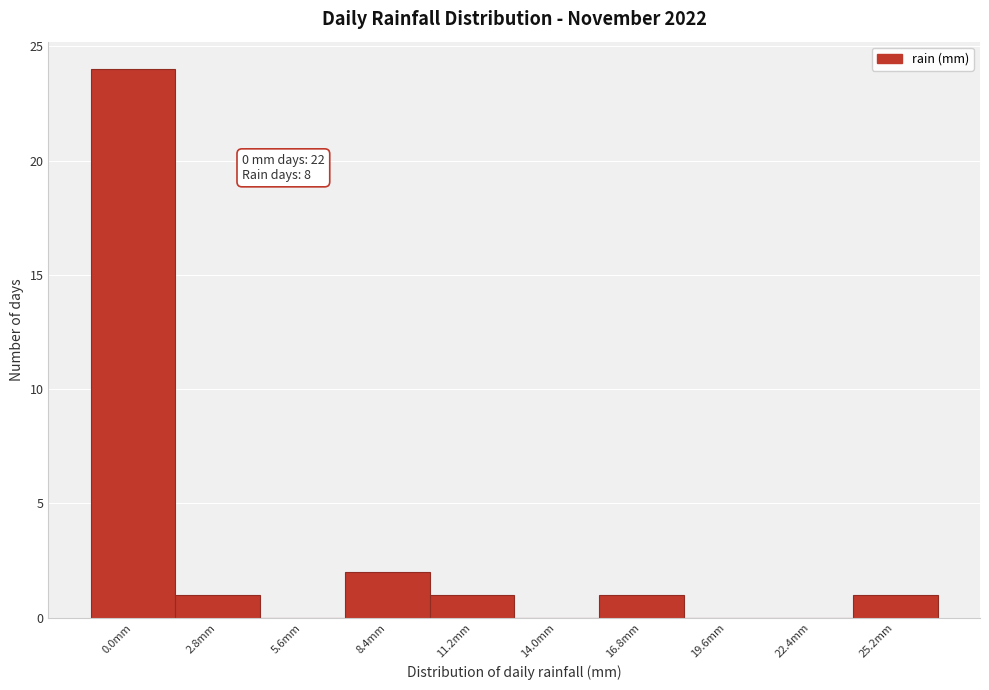

Reading right to left, transcribe all the data shown in this chart.

25.2mm=1	22.4mm=0	19.6mm=0	16.8mm=1	14.0mm=0	11.2mm=1	8.4mm=2	5.6mm=0	2.8mm=1	0.0mm=24